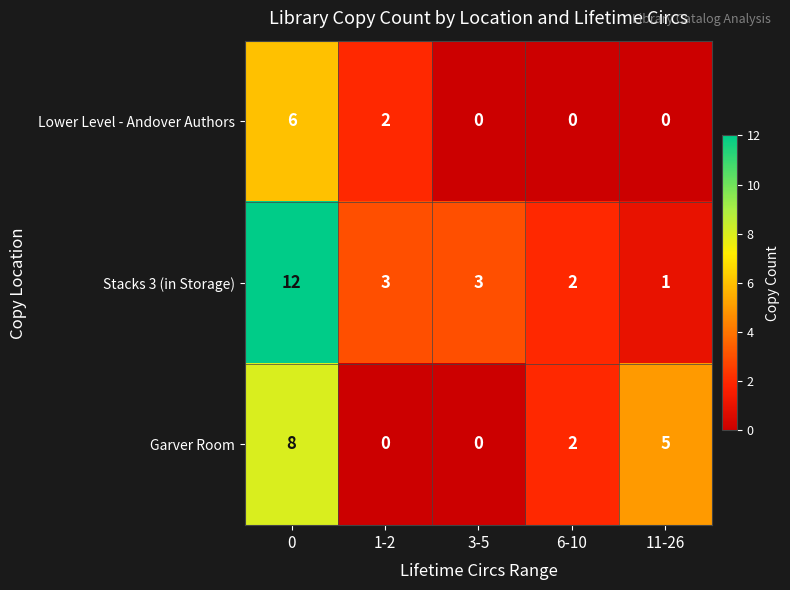

List the series in order of their overall mean, highest first.

Stacks 3 (in Storage), Garver Room, Lower Level - Andover Authors